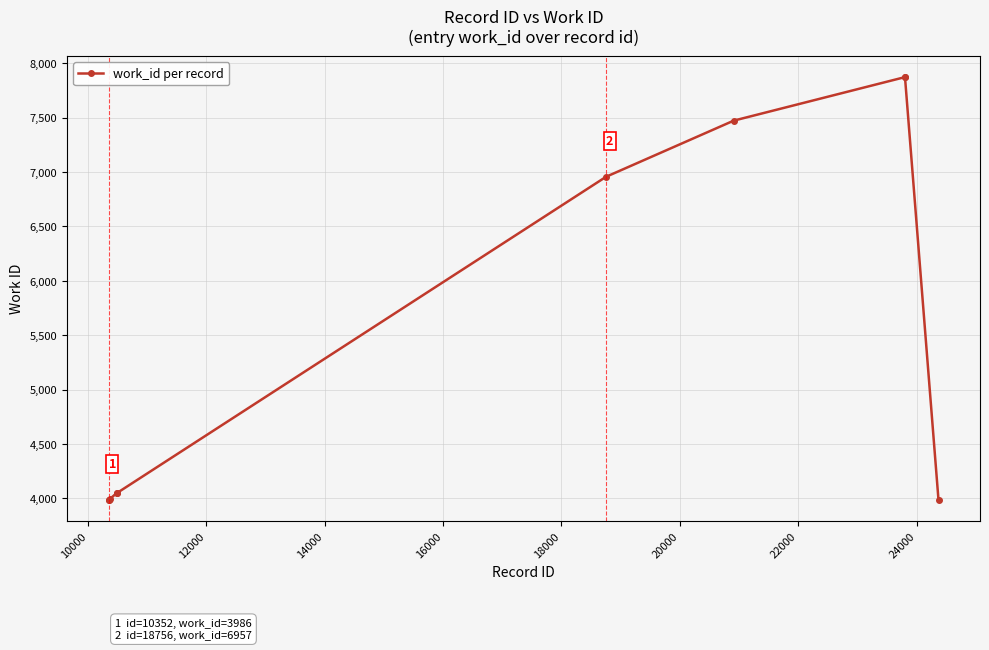

What is the maximum value shown in the chart?

7872